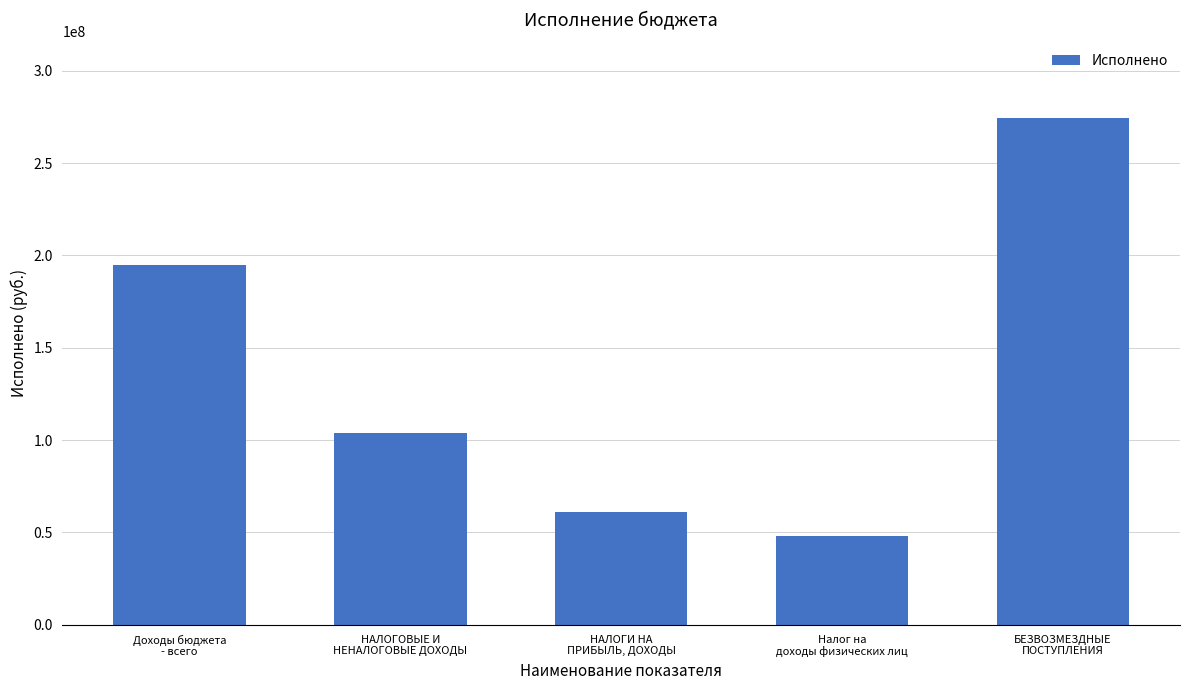

Reading left to right, extract all data points from this chart.

Доходы бюджета
- всего=194712991.3	НАЛОГОВЫЕ И
НЕНАЛОГОВЫЕ ДОХОДЫ=103706410.8	НАЛОГИ НА
ПРИБЫЛЬ, ДОХОДЫ=61343625.4	Налог на
доходы физических лиц=48210374.6	БЕЗВОЗМЕЗДНЫЕ
ПОСТУПЛЕНИЯ=274588428.5